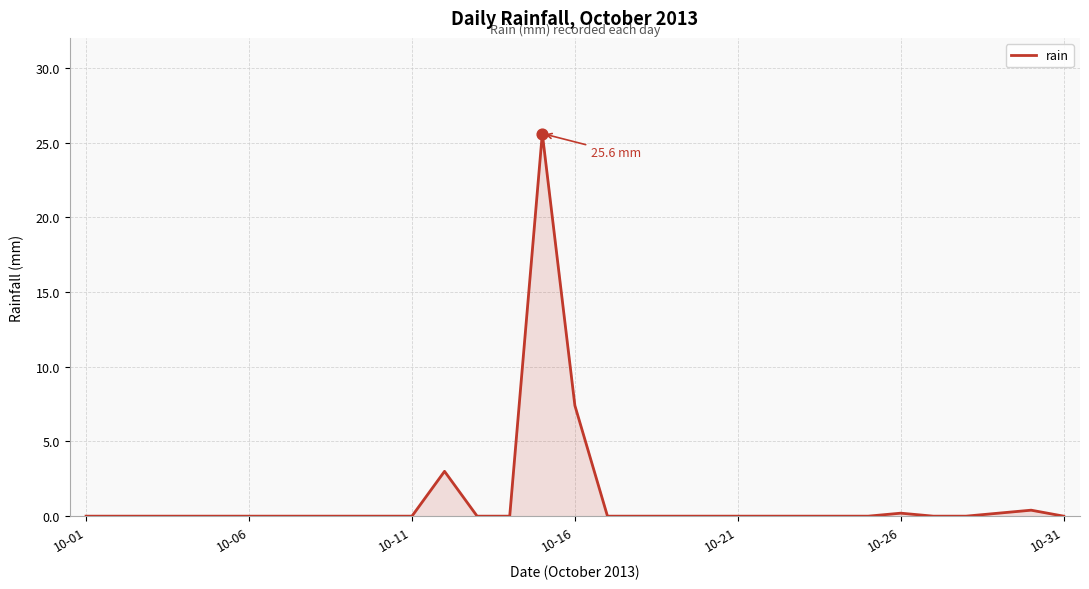

What is the difference between the maximum and minimum values?

25.6